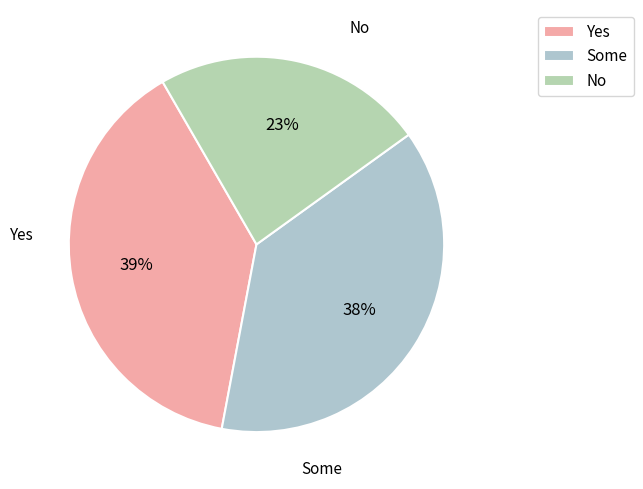

The Yes slice represents 39% of the pie. True or false?

True